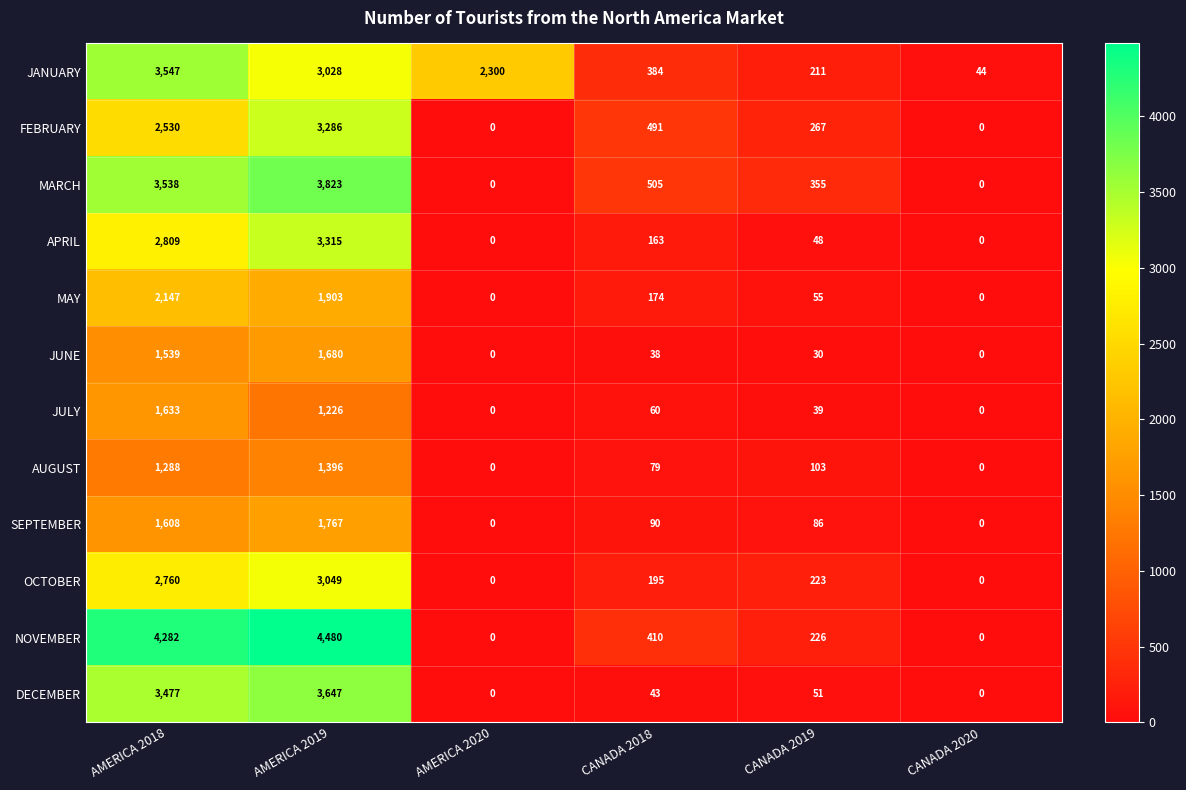

How many categories are shown in the chart?

6